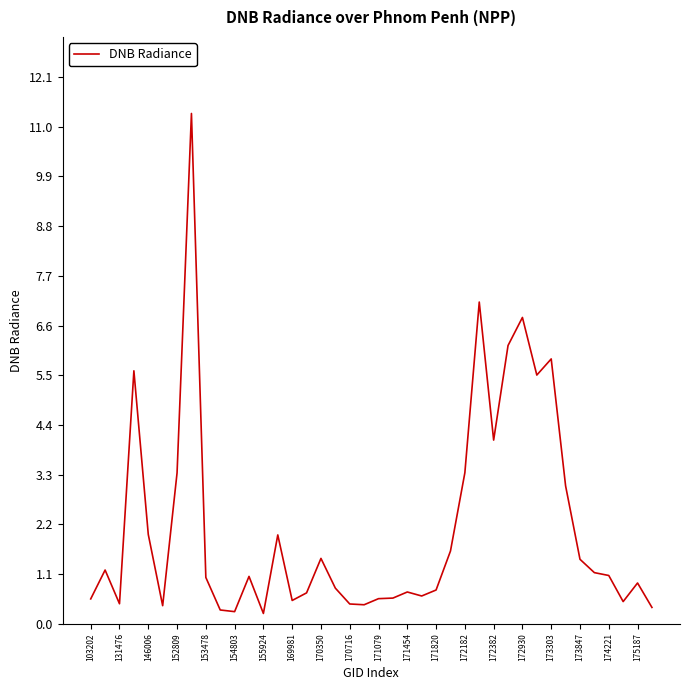

What is the difference between the maximum and minimum values?

11.1